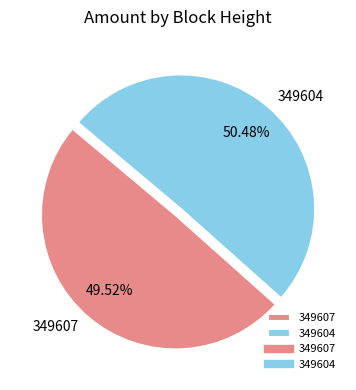

Which category has the smallest portion of the pie?

349607